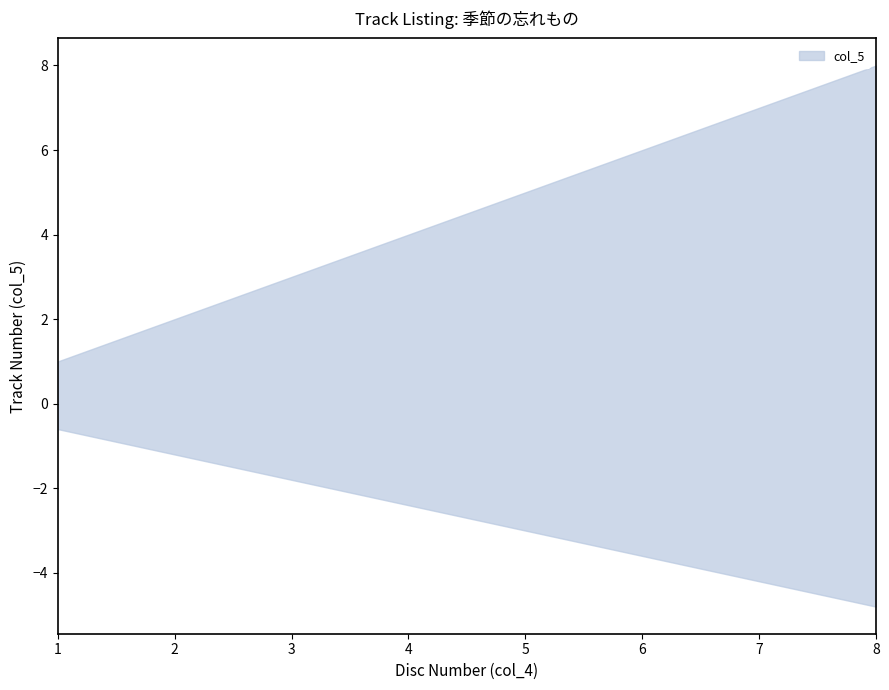

Reading right to left, what are all the values shown in this chart?

8	7	6	5	4	3	2	1